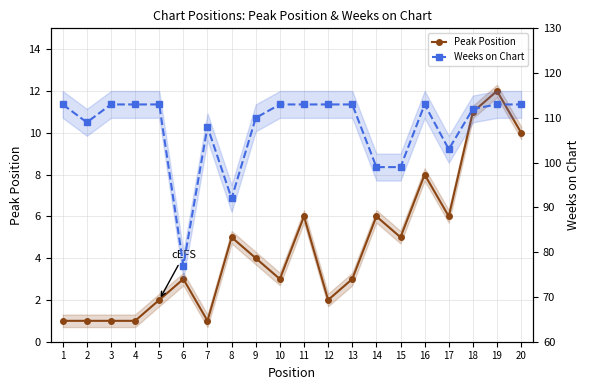

What is the maximum value shown in the chart?

113